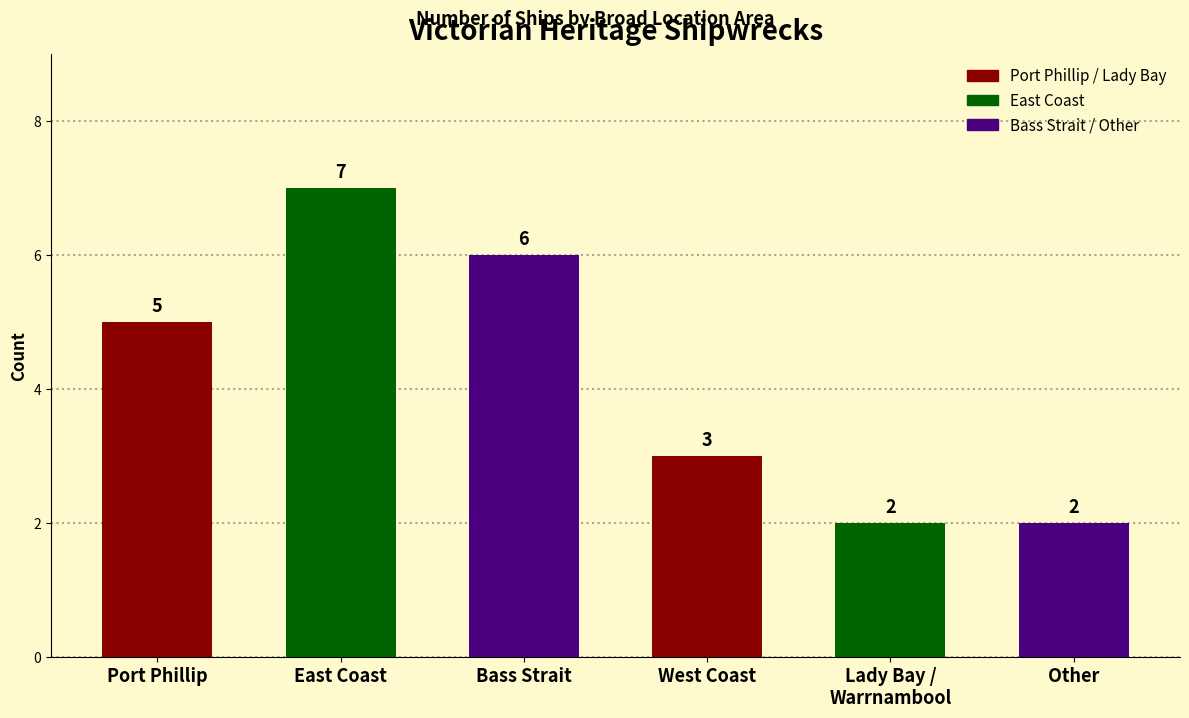

What is the change in value from East Coast to Bass Strait?

-1